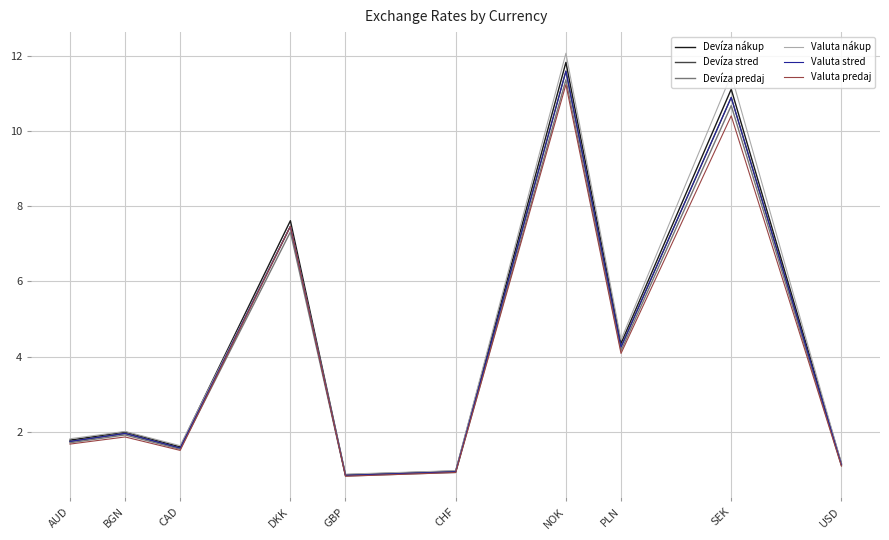

Is this an area chart (filled region under the line)?

No